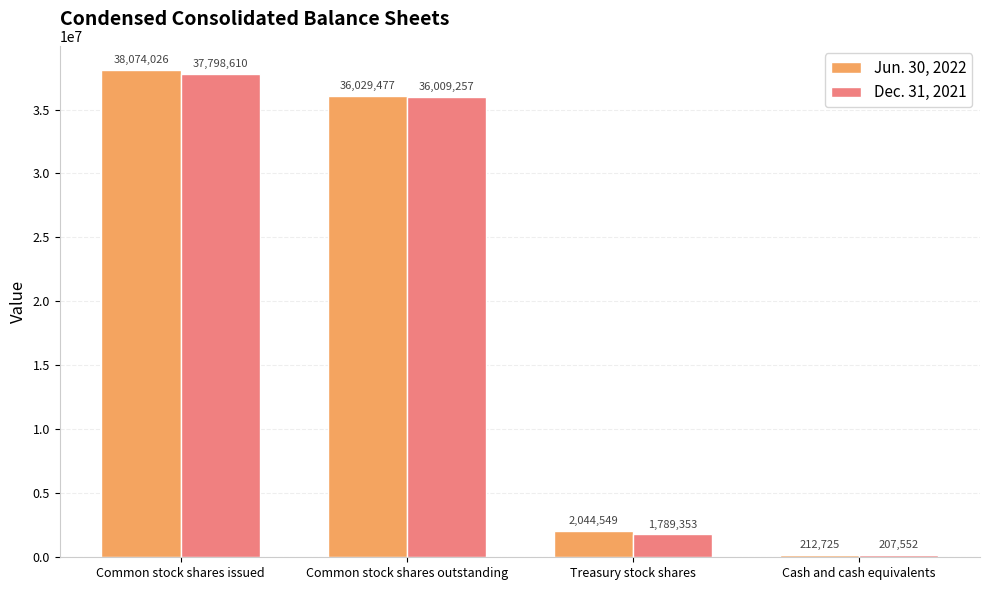

At which label does Dec. 31, 2021 reach its minimum?

Cash and cash equivalents